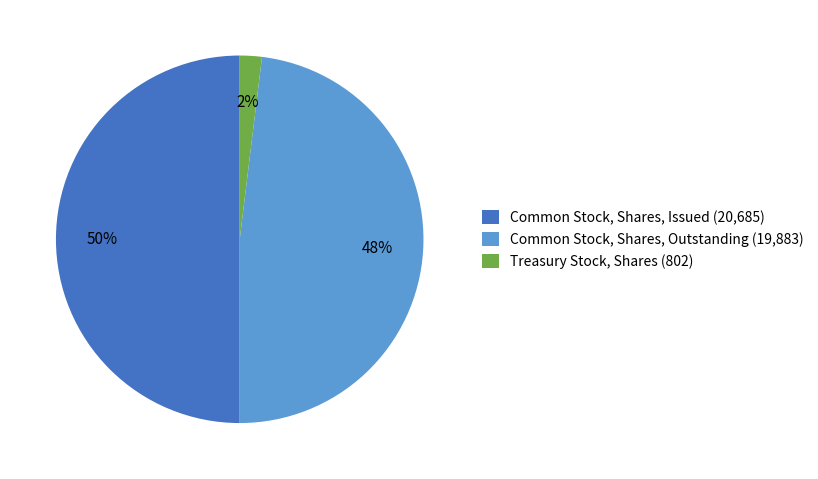

Does Common Stock, Shares, Outstanding represent more than half of the total?

No